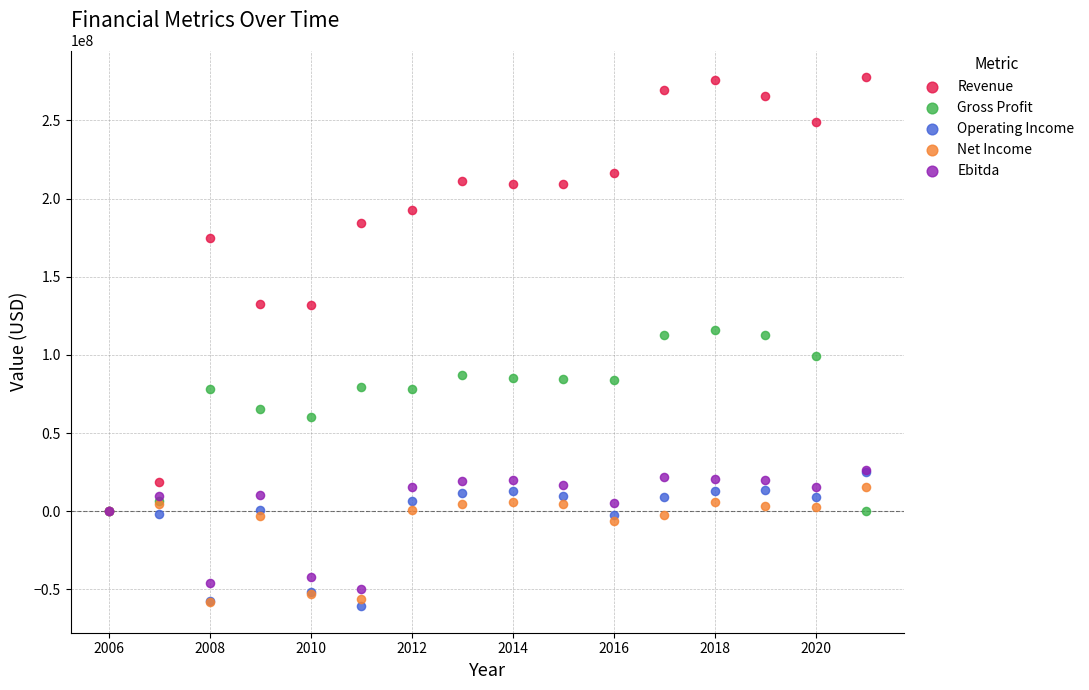

What are all the series names shown in the legend?

Revenue, Gross Profit, Operating Income, Net Income, Ebitda